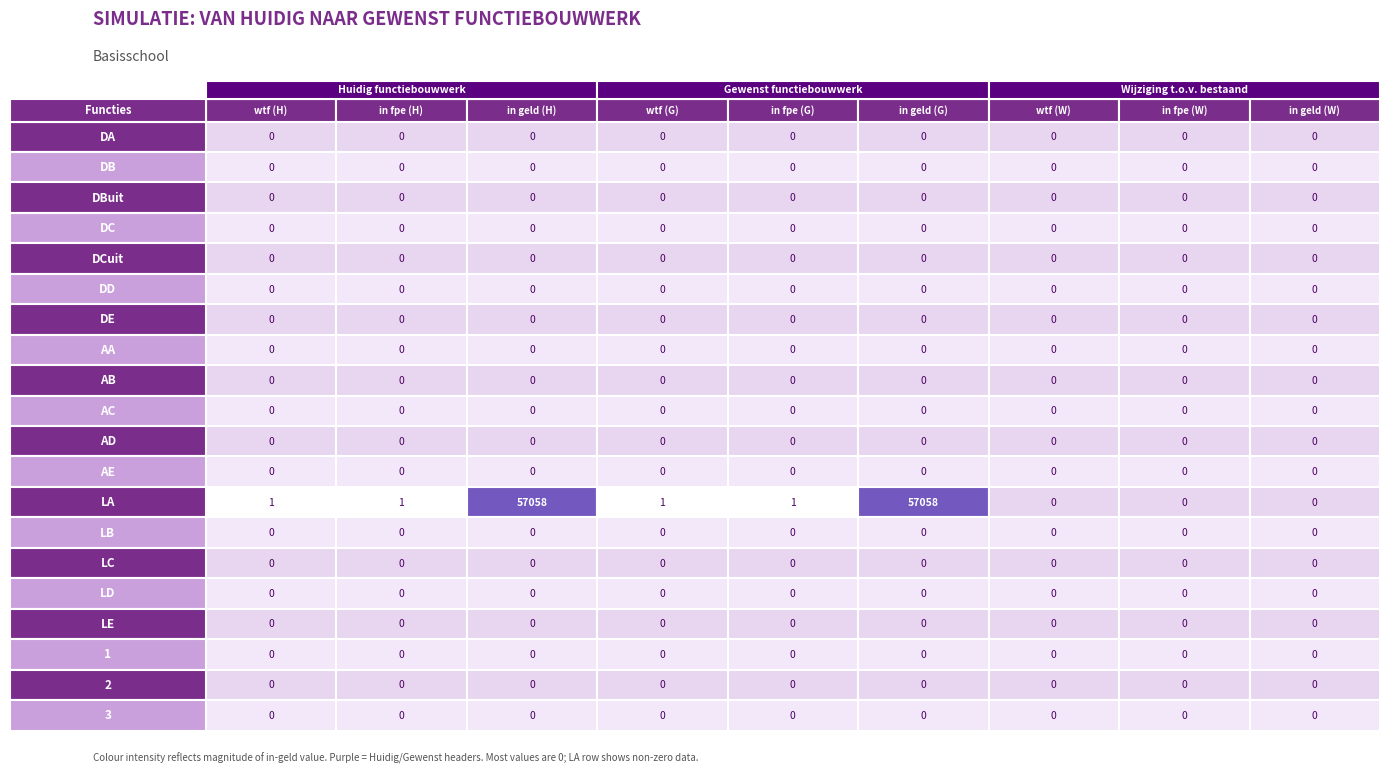

Reading left to right, extract all data points from this chart.

DA: 0=0	1=0	2=0	3=0	4=0	5=0	6=0	7=0	8=0
DB: 0=0	1=0	2=0	3=0	4=0	5=0	6=0	7=0	8=0
DBuit: 0=0	1=0	2=0	3=0	4=0	5=0	6=0	7=0	8=0
DC: 0=0	1=0	2=0	3=0	4=0	5=0	6=0	7=0	8=0
DCuit: 0=0	1=0	2=0	3=0	4=0	5=0	6=0	7=0	8=0
DD: 0=0	1=0	2=0	3=0	4=0	5=0	6=0	7=0	8=0
DE: 0=0	1=0	2=0	3=0	4=0	5=0	6=0	7=0	8=0
AA: 0=0	1=0	2=0	3=0	4=0	5=0	6=0	7=0	8=0
AB: 0=0	1=0	2=0	3=0	4=0	5=0	6=0	7=0	8=0
AC: 0=0	1=0	2=0	3=0	4=0	5=0	6=0	7=0	8=0
AD: 0=0	1=0	2=0	3=0	4=0	5=0	6=0	7=0	8=0
AE: 0=0	1=0	2=0	3=0	4=0	5=0	6=0	7=0	8=0
LA: 0=1	1=1	2=57058	3=1	4=1	5=57058	6=0	7=0	8=0
LB: 0=0	1=0	2=0	3=0	4=0	5=0	6=0	7=0	8=0
LC: 0=0	1=0	2=0	3=0	4=0	5=0	6=0	7=0	8=0
LD: 0=0	1=0	2=0	3=0	4=0	5=0	6=0	7=0	8=0
LE: 0=0	1=0	2=0	3=0	4=0	5=0	6=0	7=0	8=0
1: 0=0	1=0	2=0	3=0	4=0	5=0	6=0	7=0	8=0
2: 0=0	1=0	2=0	3=0	4=0	5=0	6=0	7=0	8=0
3: 0=0	1=0	2=0	3=0	4=0	5=0	6=0	7=0	8=0